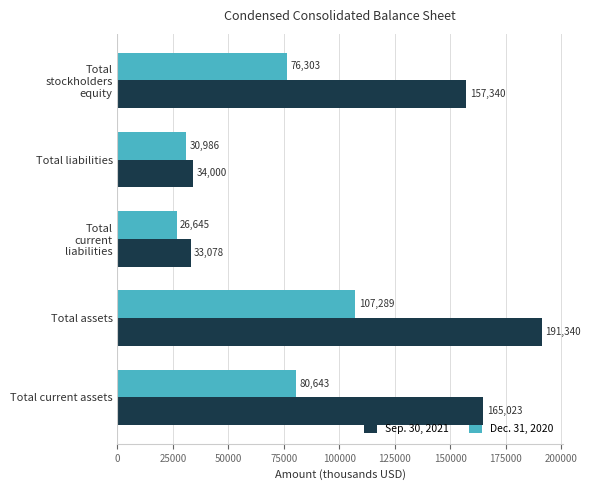

How many distinct data groups are displayed?

2